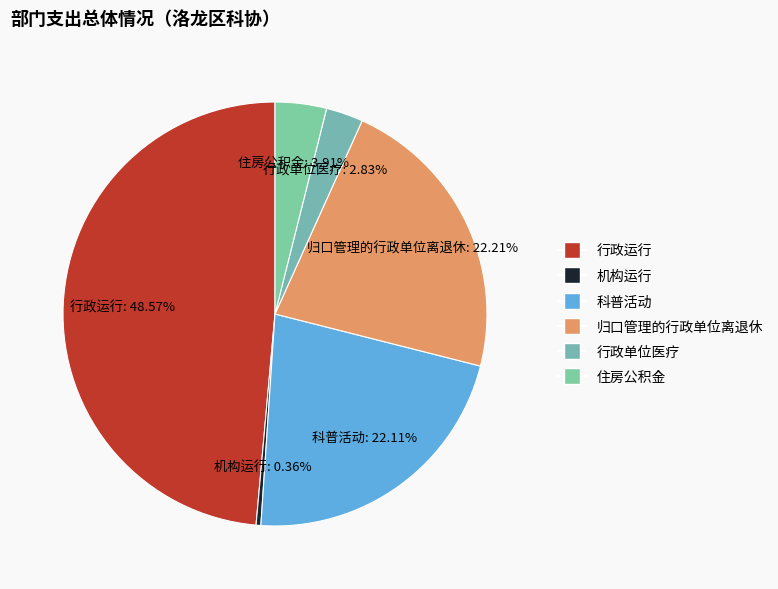

Count the number of slices in the pie.

6